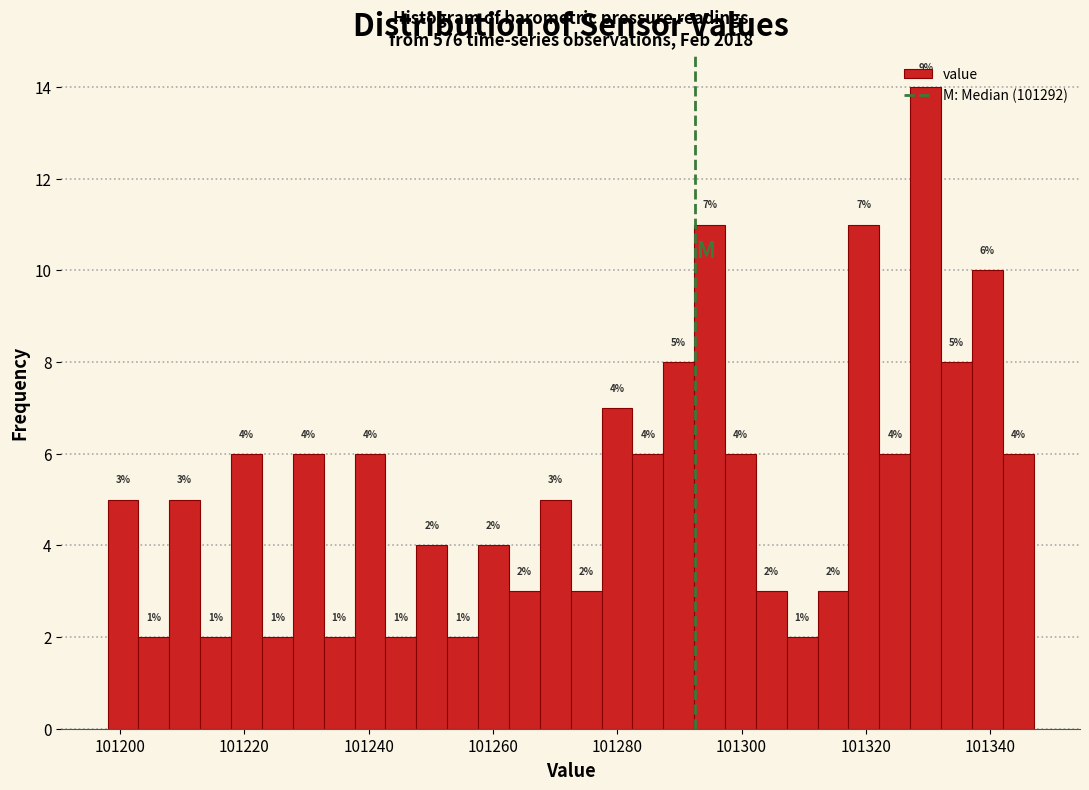

Around what value on the x-axis is the tallest bar? Give the approximate position of its centre, as read against the axis.

101330